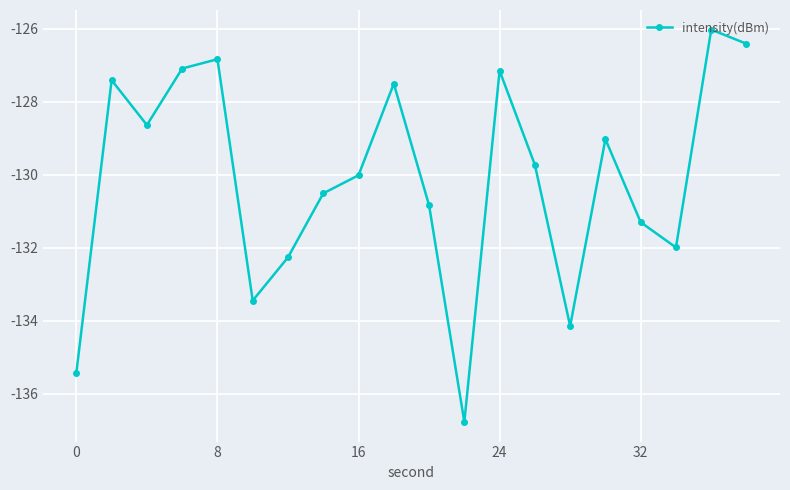

How many categories are shown in the chart?

20